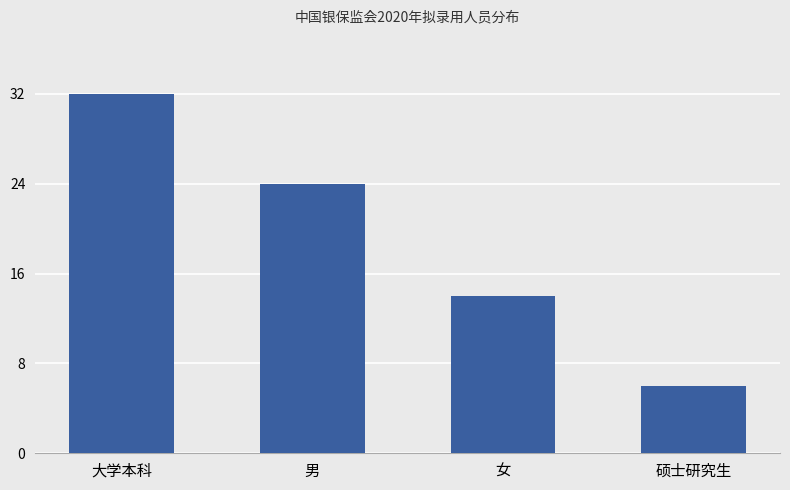

Which category has the lowest value across all series?

硕士研究生